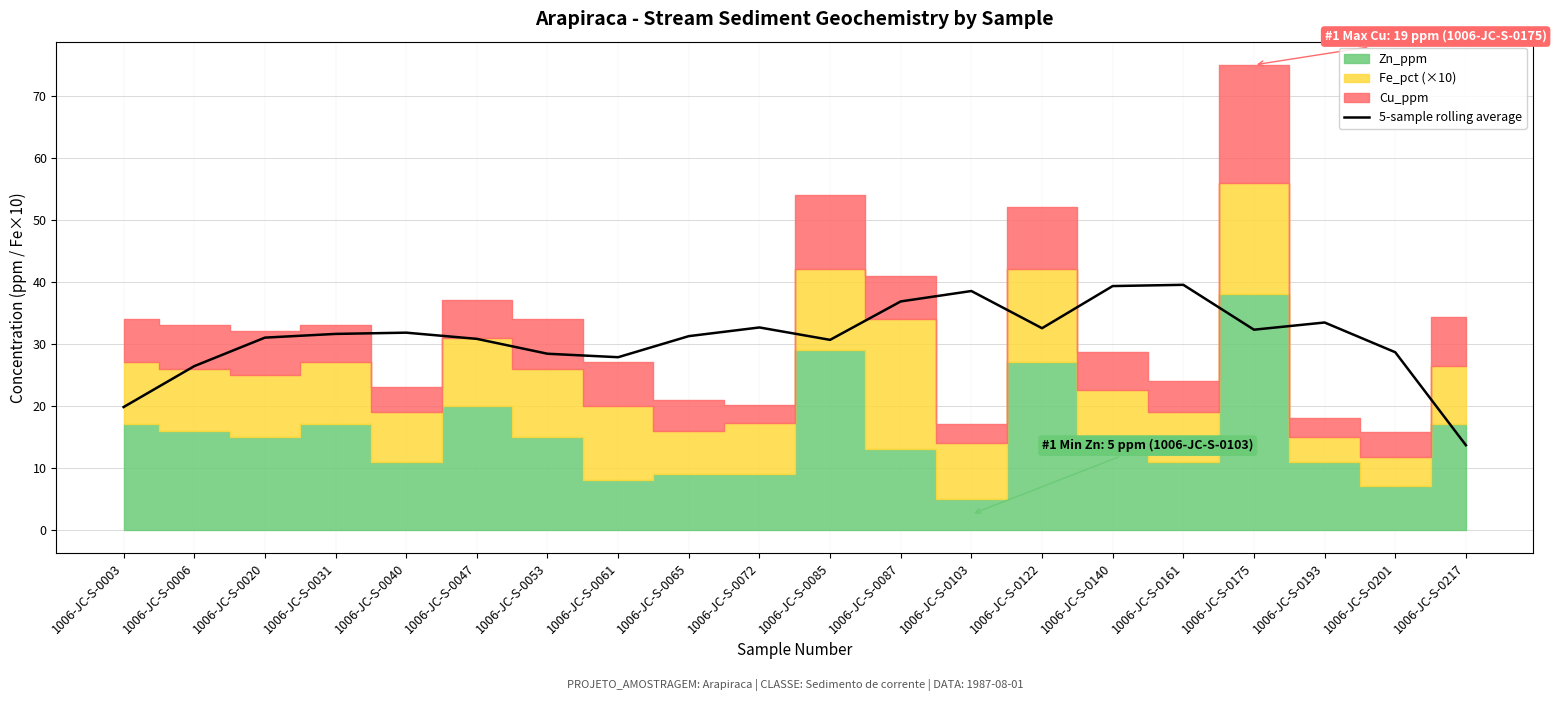

At which label is the value closest to 26?

1006-JC-S-0006